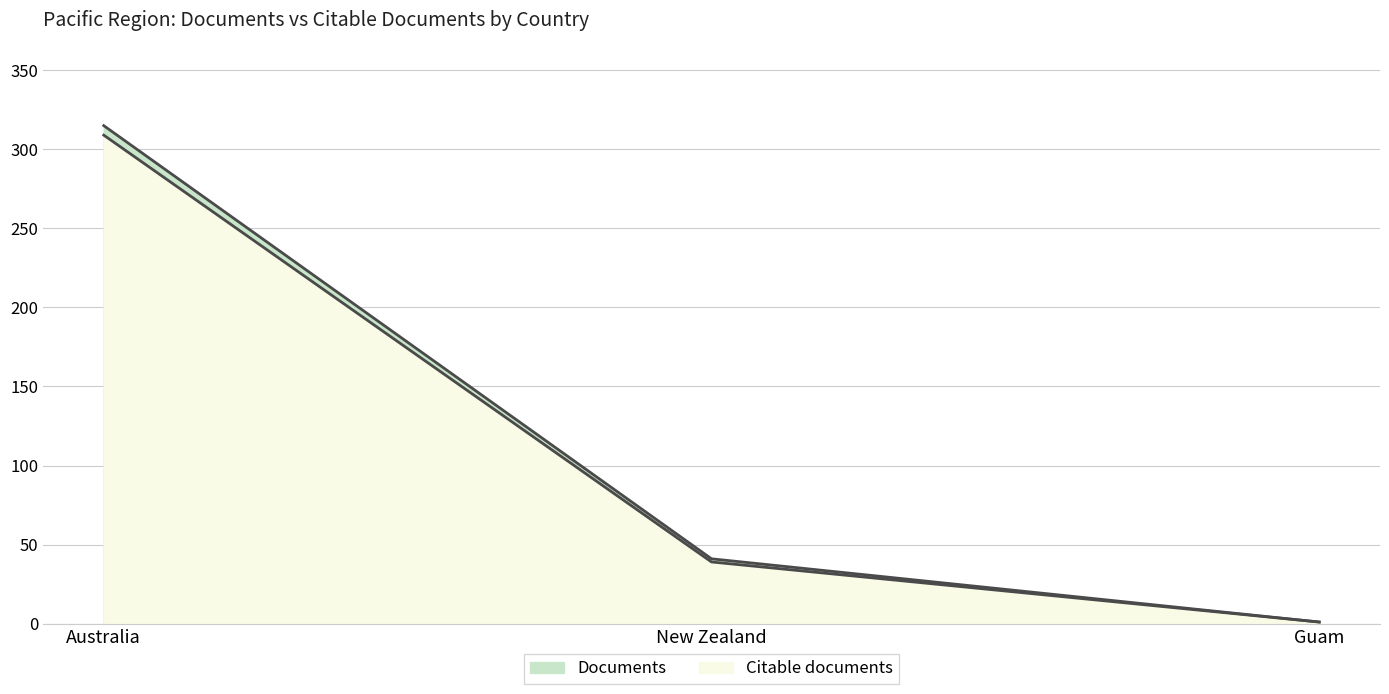

What is the label of the 3rd point from the right?

Australia